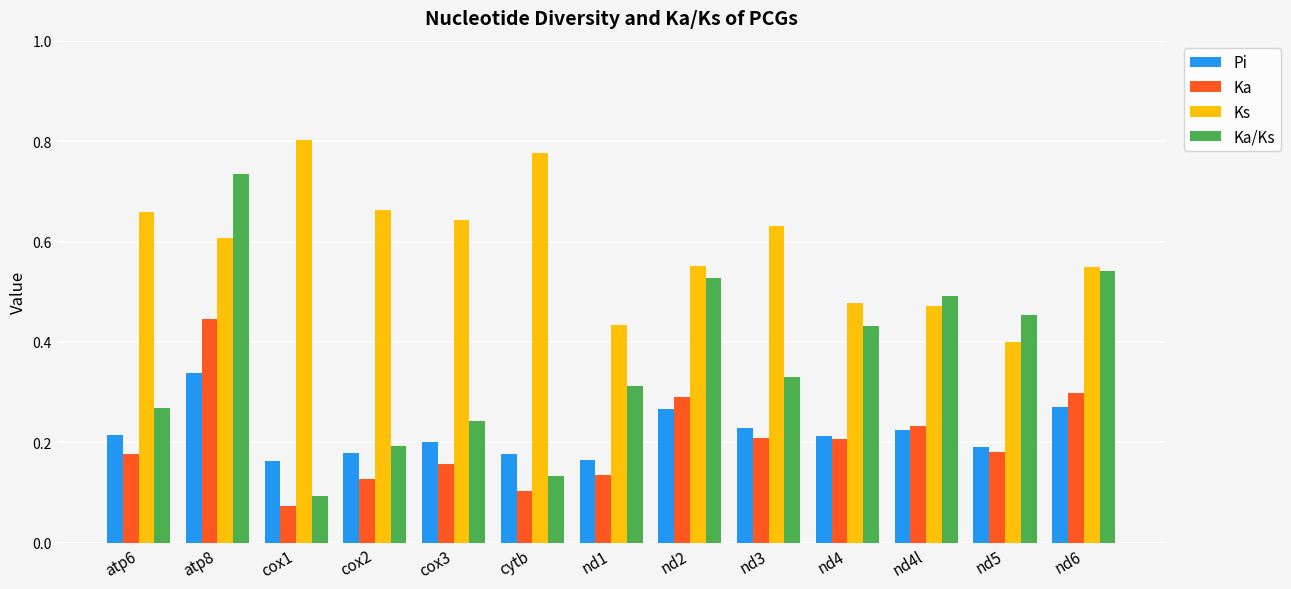

Which series changed the most between atp6 and nd4l?

Ka/Ks